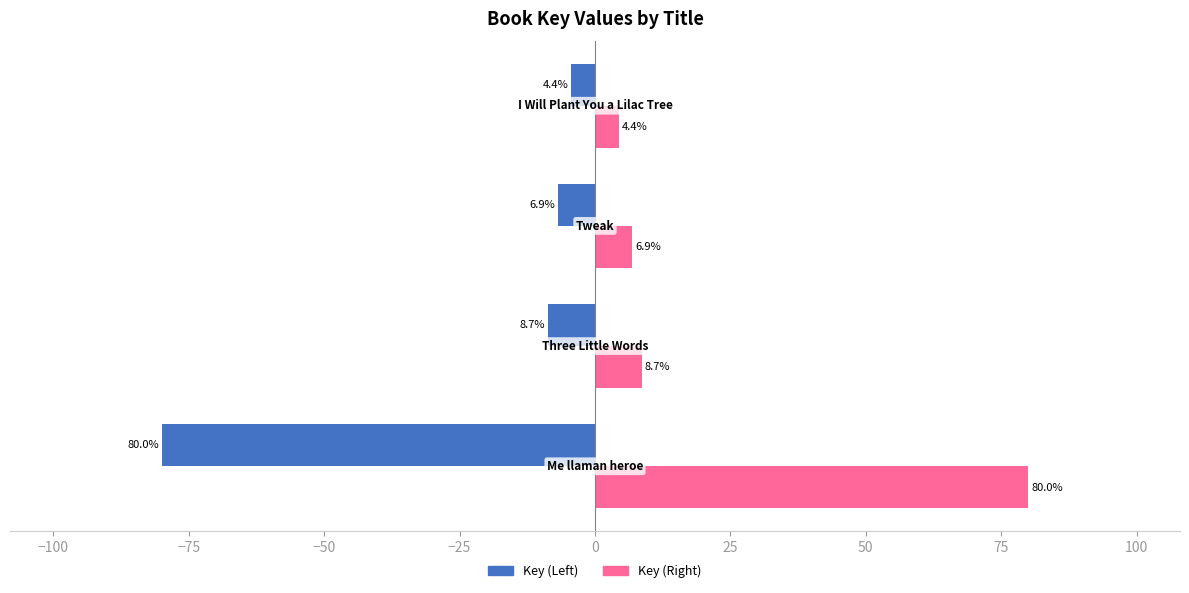

What is the lowest value of the Key (Left) series?

-80.0